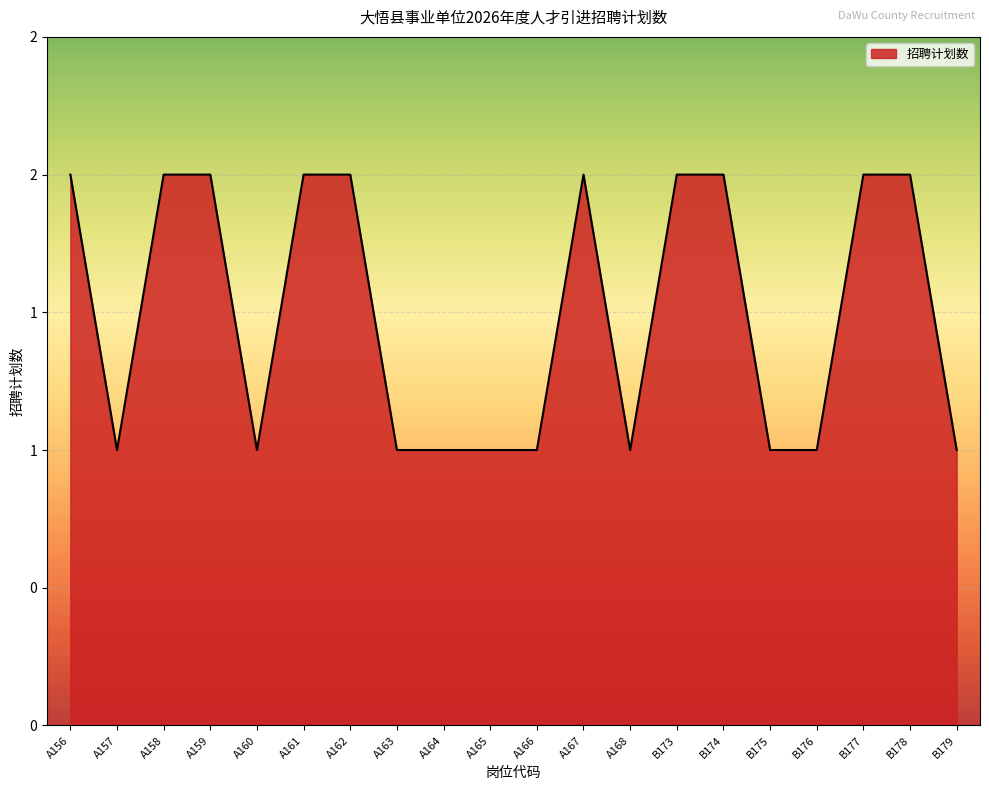

Reading right to left, transcribe all the data shown in this chart.

1	2	2	1	1	2	2	1	2	1	1	1	1	2	2	1	2	2	1	2